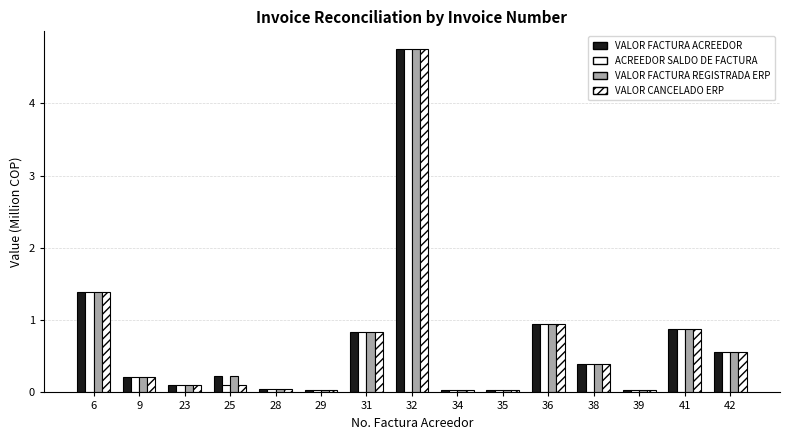

How many data points does each series have?

15